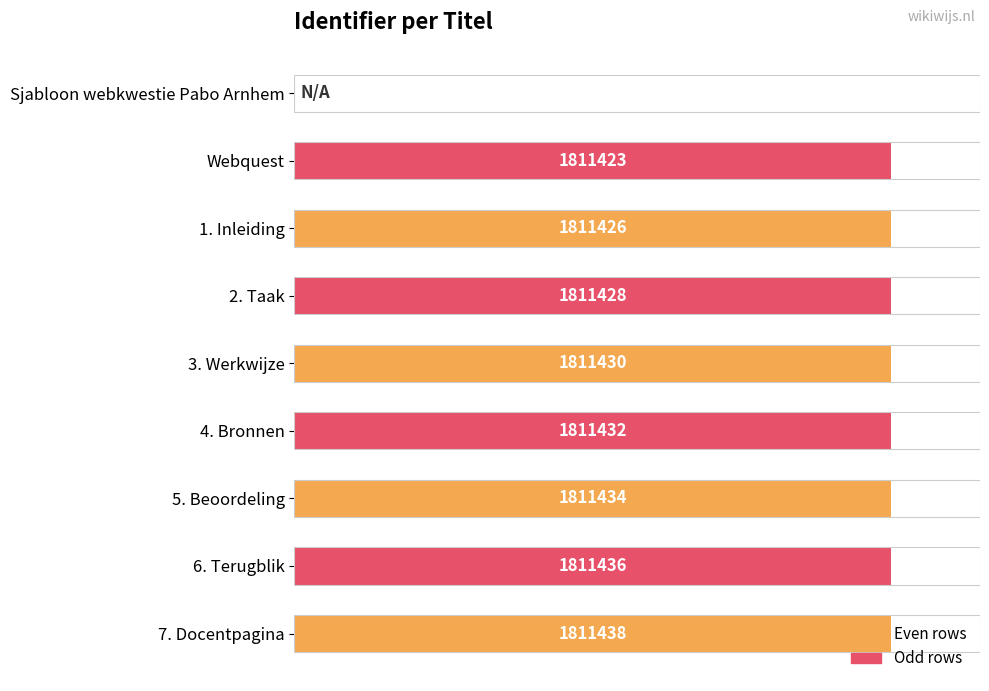

How many data points does each series have?

9